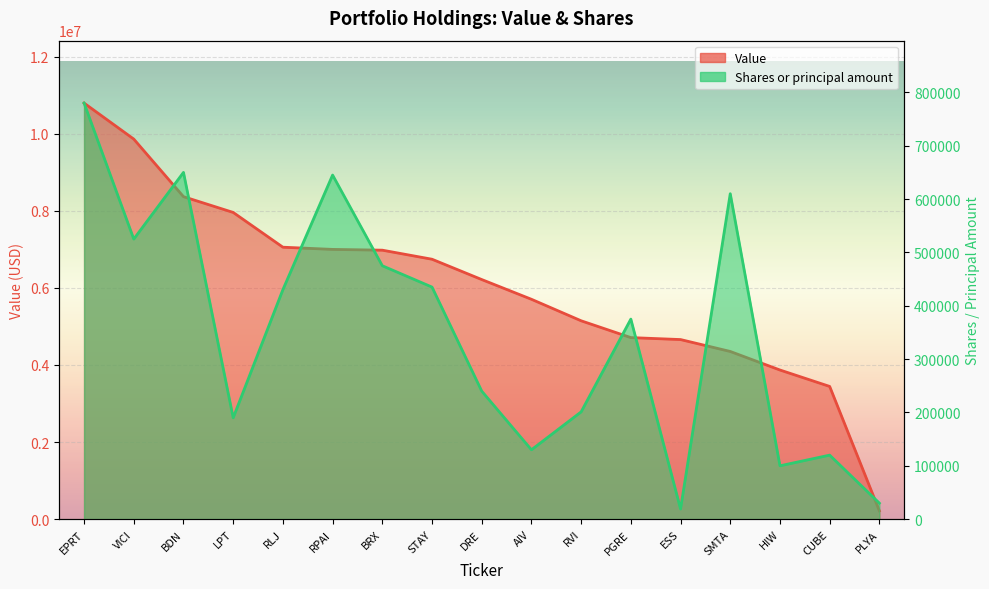

Rank the series by their maximum value, from highest to lowest.

Value, Shares or principal amount